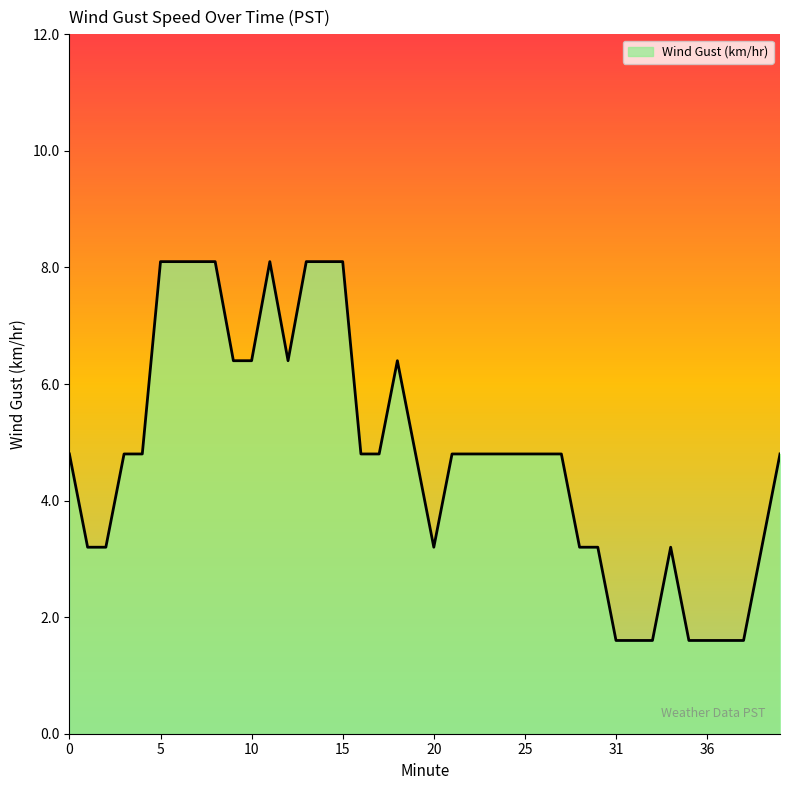

What is the maximum value shown in the chart?

8.1